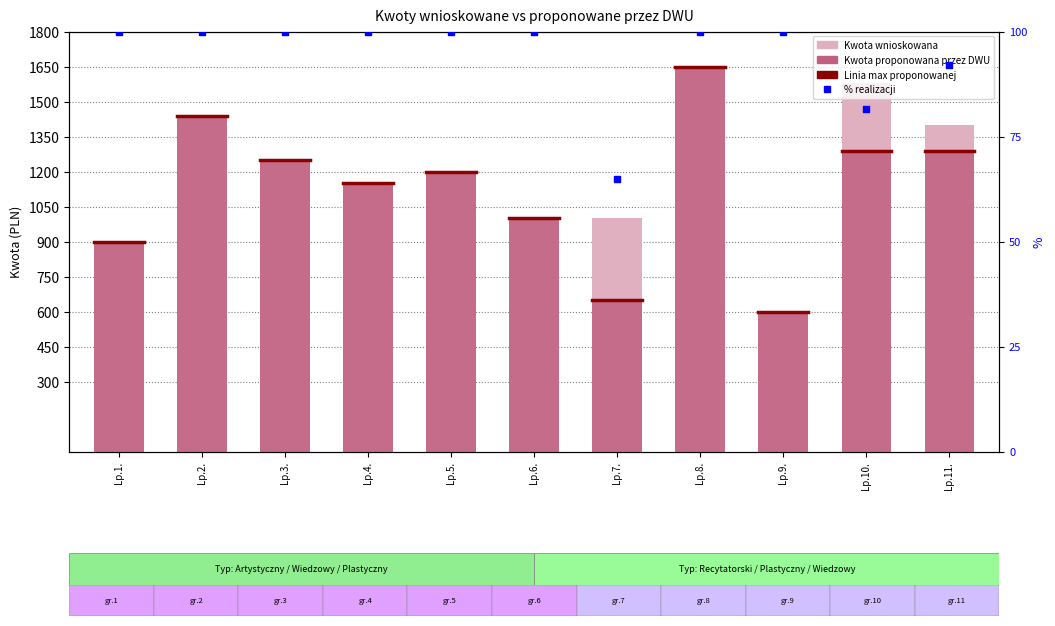

At which category is the sum across all series the highest?

Lp.8.